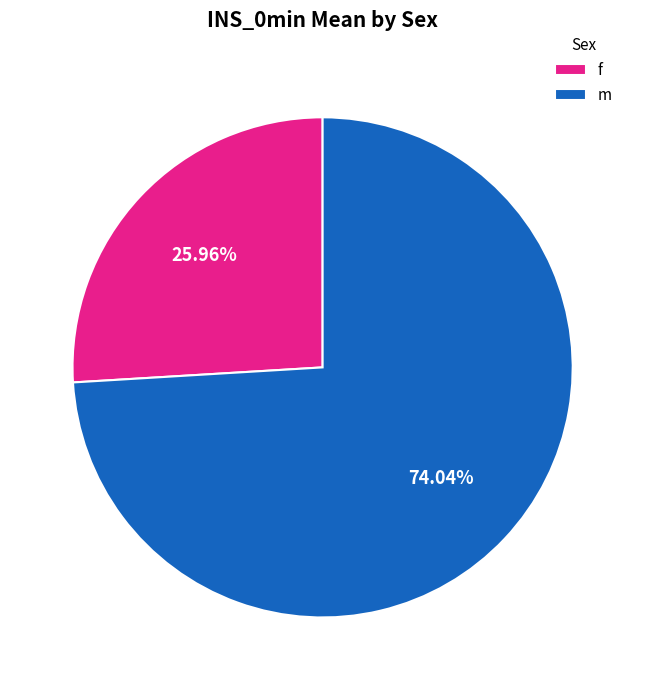

Is the sum of f and m greater than half?

Yes